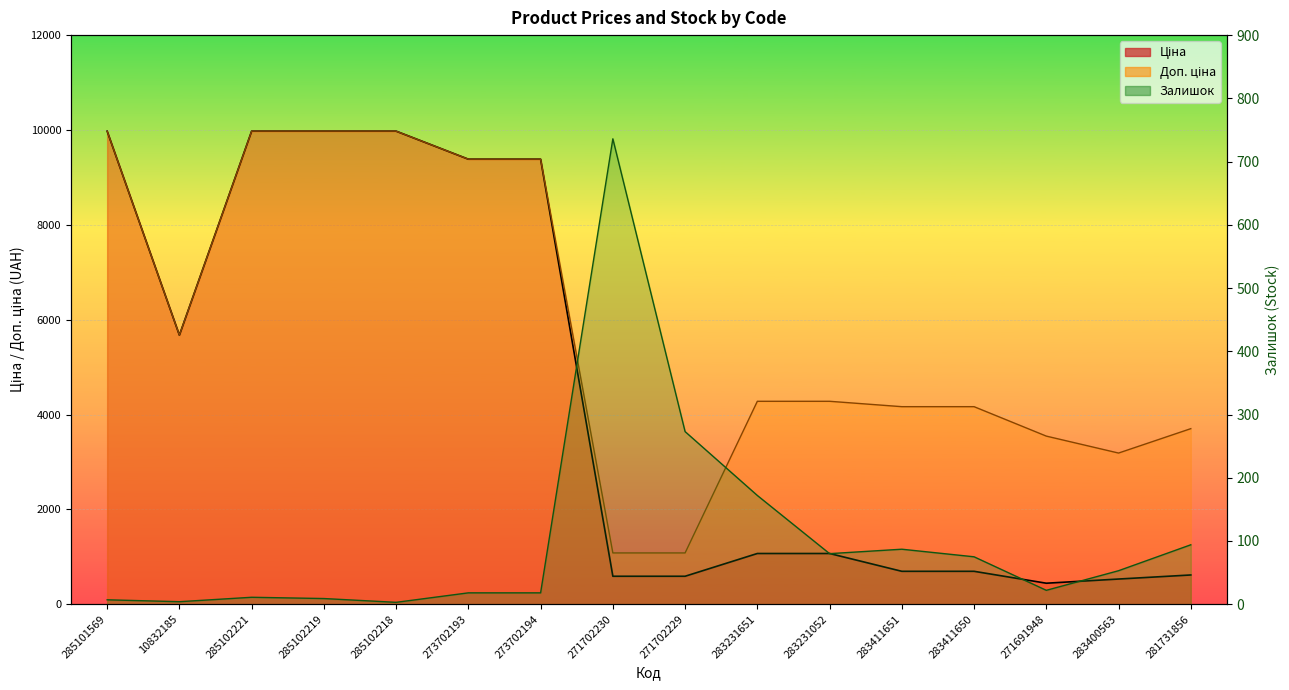

What is the highest value of the Доп. ціна series?

9975.0